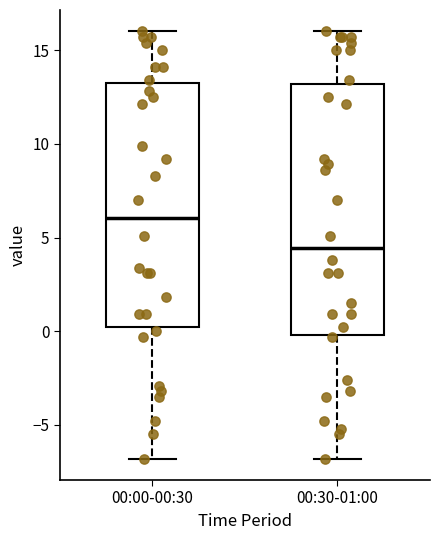

Reading left to right, transcribe this box plot: for each box, give where its median line is, the range the box spans, and where its two whiskers end, as read against the y-axis. The values are not printed on the chart, so give them approximately, as read against the axis.

00:00-00:30: median 6.0, box 0.0 to 13.5, whiskers -7.0 to 16.0
00:30-01:00: median 4.5, box 0.0 to 13.0, whiskers -7.0 to 16.0